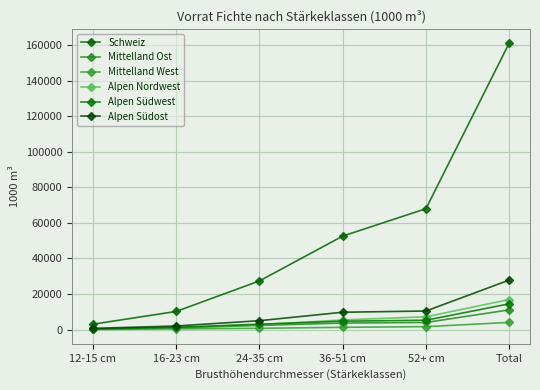

Between 16-23 cm and 52+ cm, which series saw the biggest shift?

Schweiz